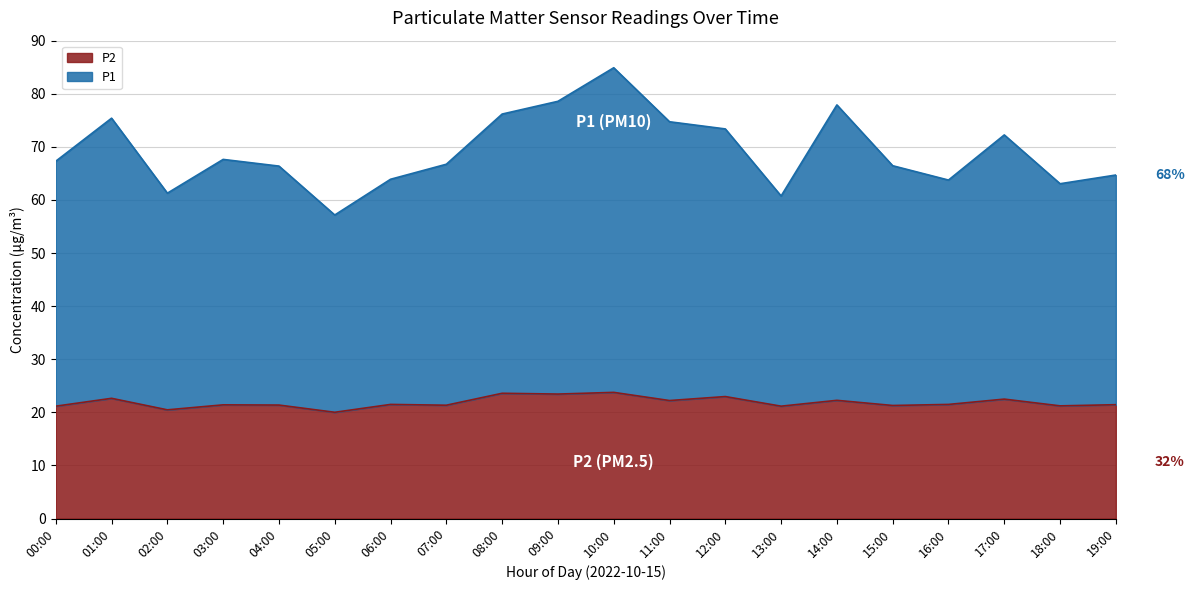

Where is the first local minimum for P2?

02:00